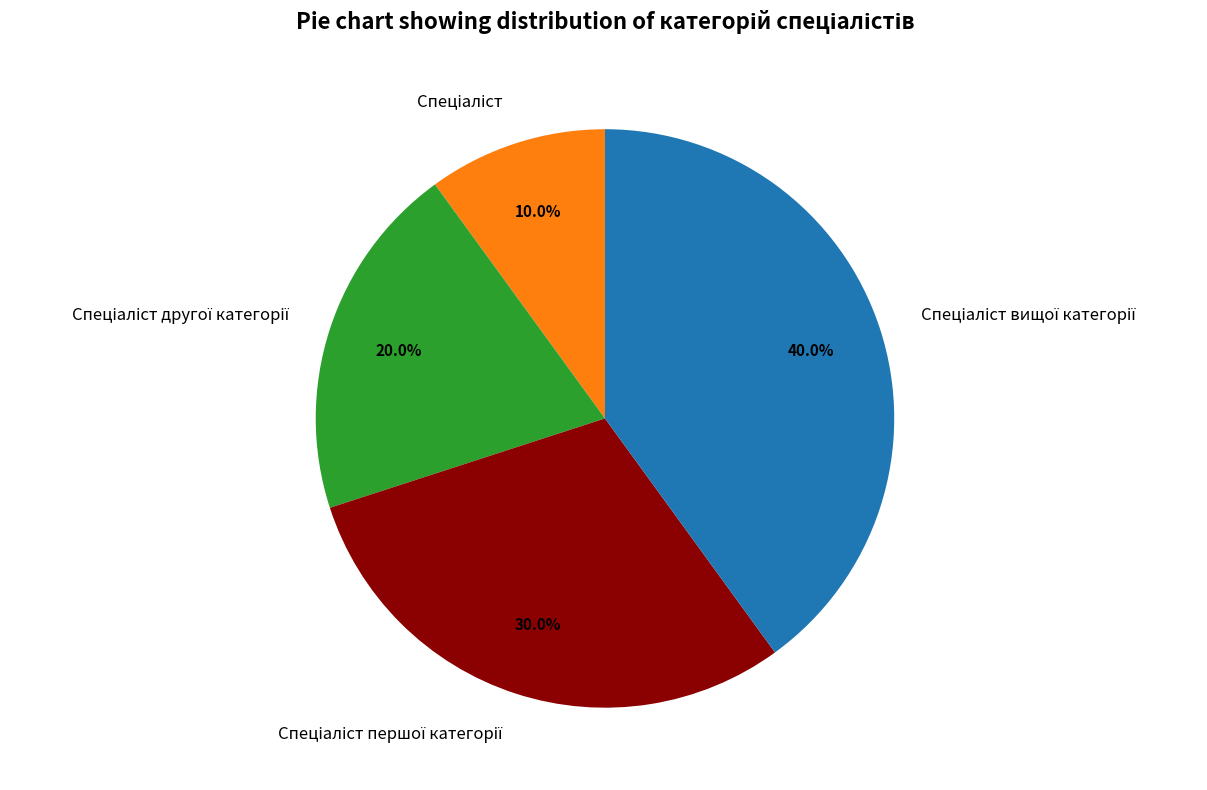

Does any single category account for the majority?

No